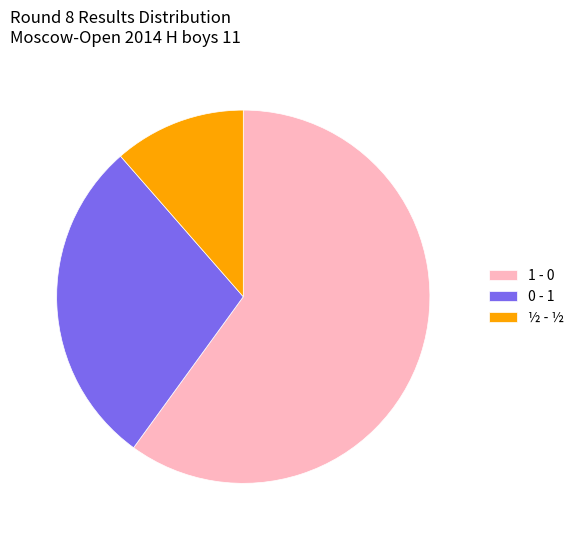

Approximately how many times larger is the value at ½ - ½ compared to 0 - 1?

0.4